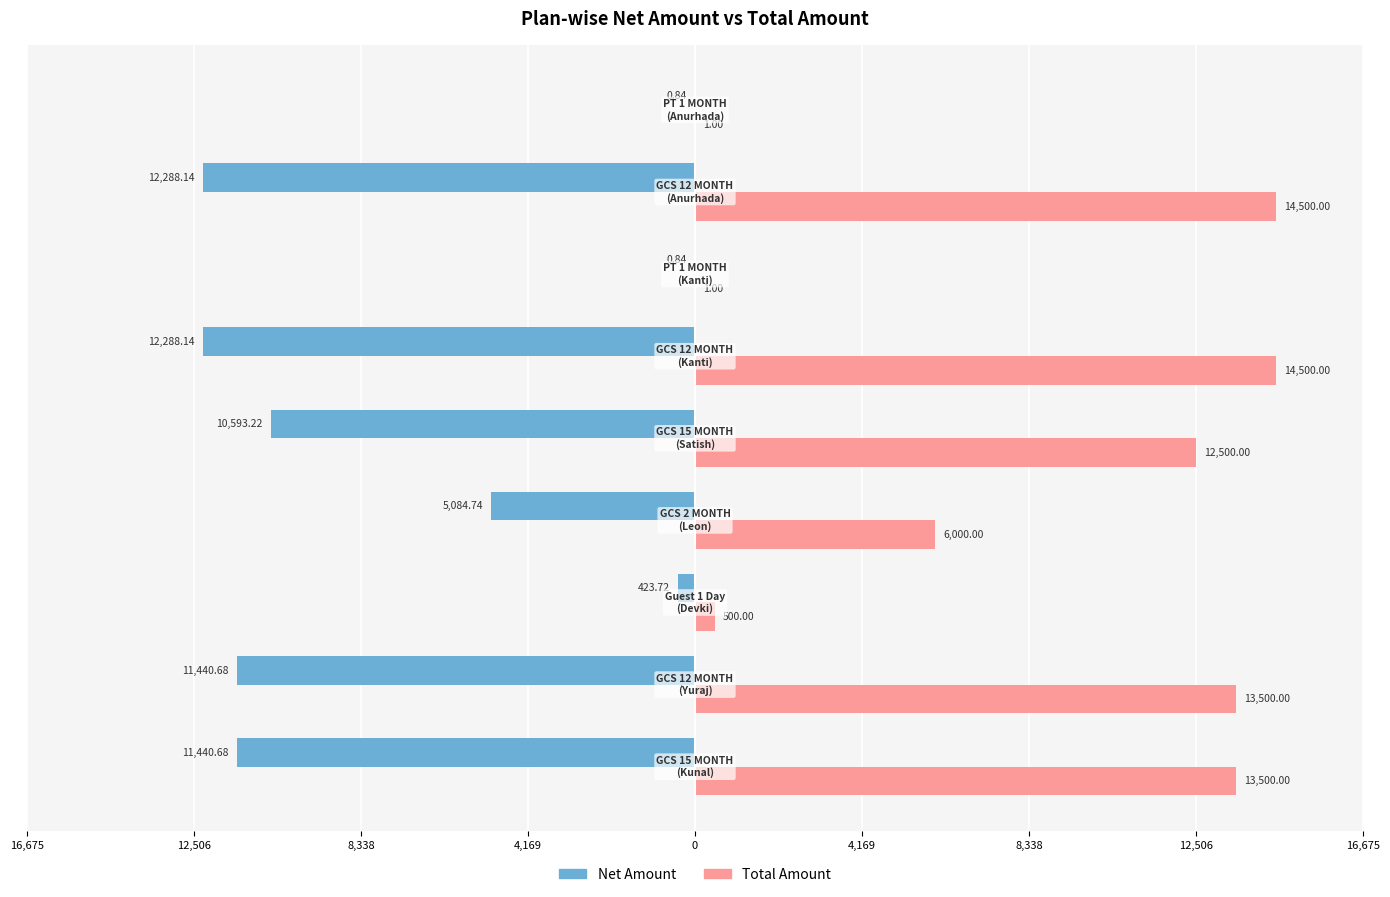

Reading right to left, list all the values displayed in this chart.

Net Amount: -0.8	-12288.1	-0.8	-12288.1	-10593.2	-5084.7	-423.7	-11440.7	-11440.7
Total Amount: 1.0	14500.0	1.0	14500.0	12500.0	6000.0	500.0	13500.0	13500.0